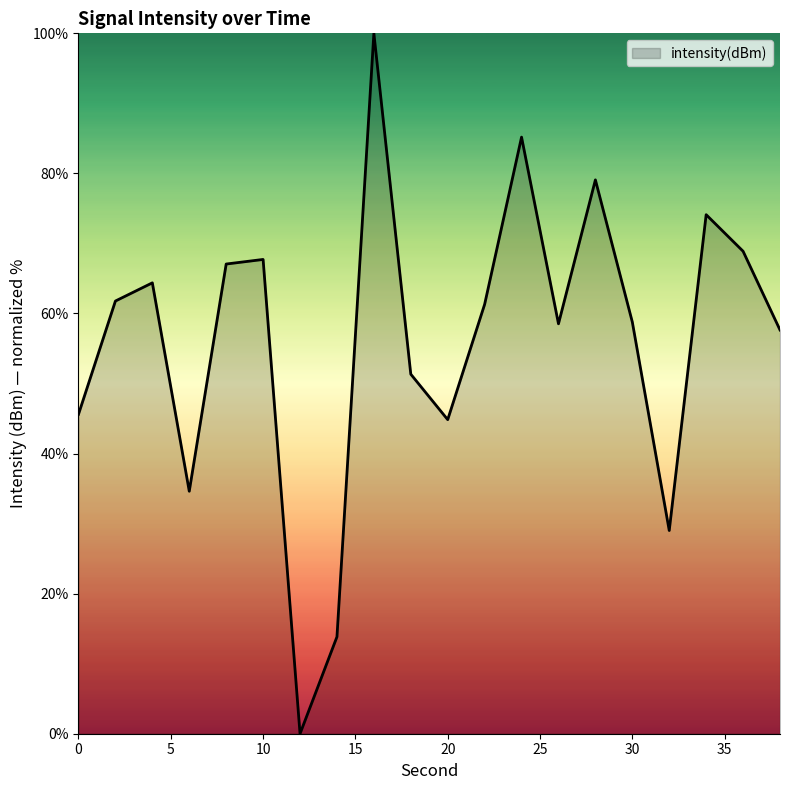

What is the difference between the maximum and minimum values?

100.0